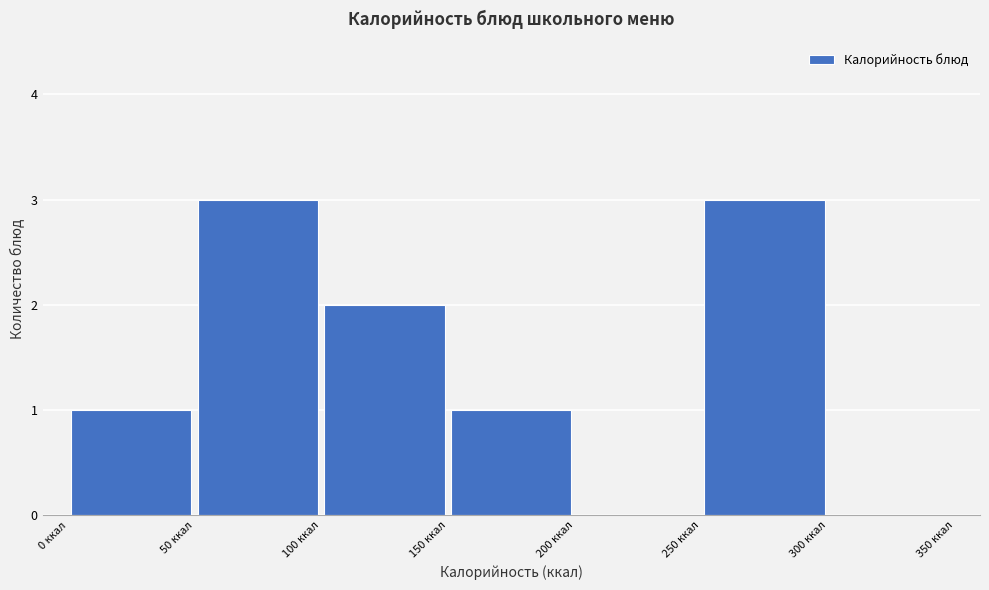

Reading left to right, transcribe this chart: for each bar, give the range it covers on the x-axis and its height. The values are not printed on the chart, so give them approximately, as read against the axis.

0 to 50: 1
50 to 100: 3
100 to 150: 2
150 to 200: 1
200 to 250: 0
250 to 300: 3
300 to 350: 0